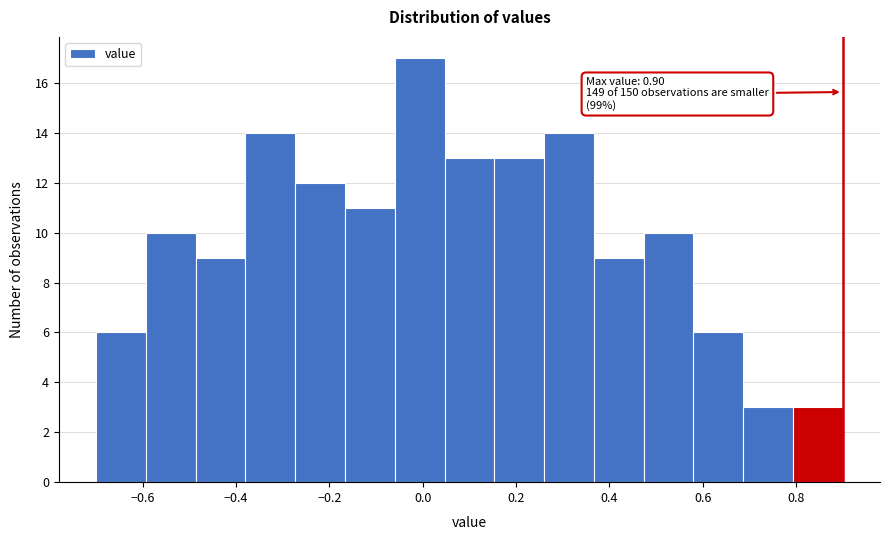

Which range on the x-axis has the tallest bar?

-0.06 to 0.04